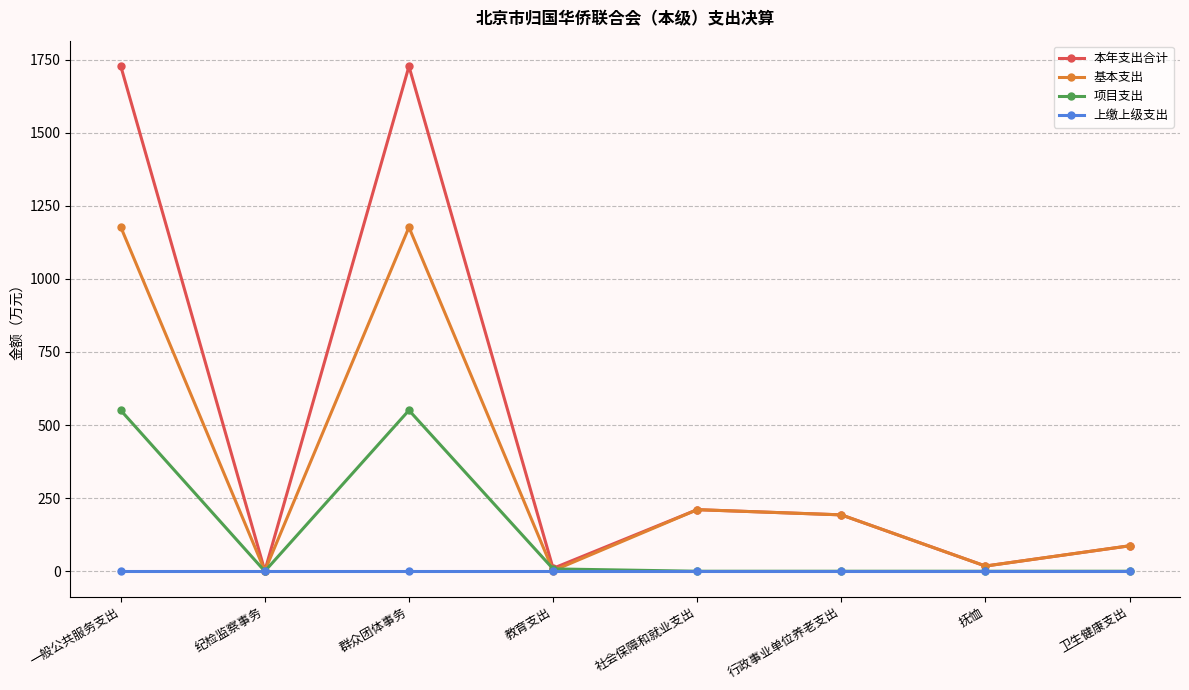

What position from the right is 卫生健康支出?

1